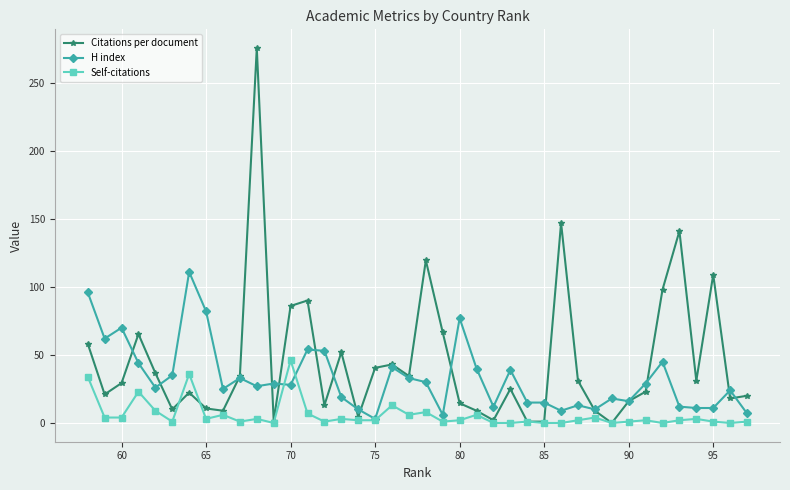

List the series in order of their overall mean, highest first.

Citations per document, H index, Self-citations